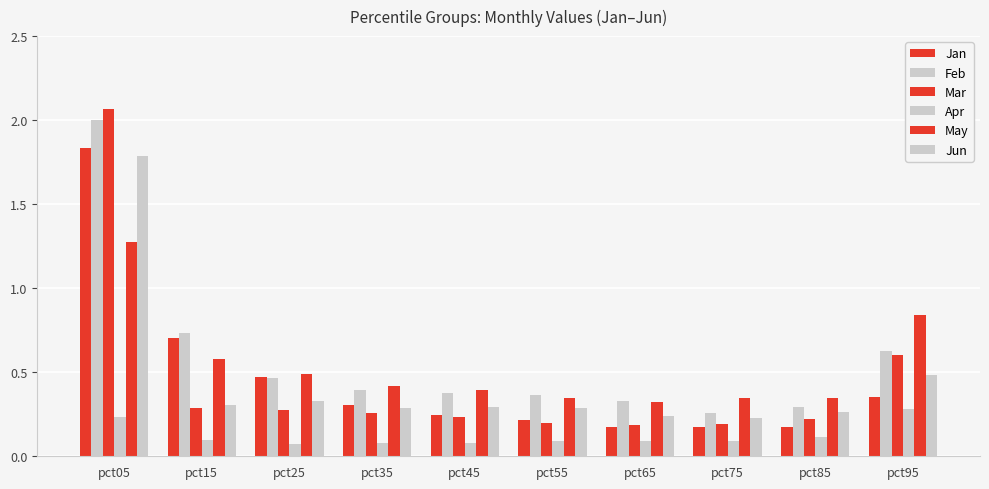

What is the spread (max minus min) of values at pct95?

0.6